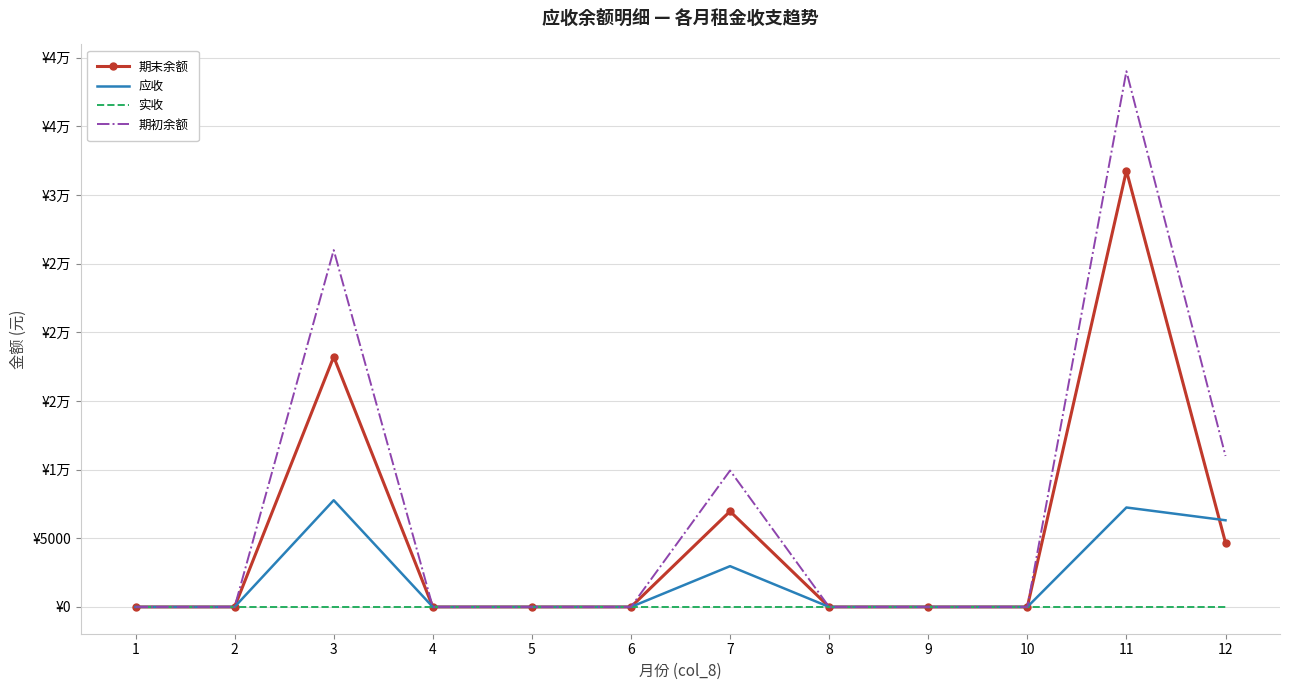

True or false: 实收 and 期末余额 cross at least once.

False